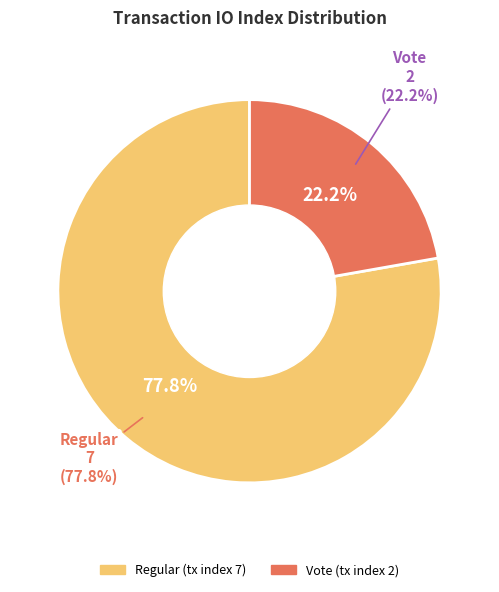

To the nearest percent, what is the difference between the largest and smallest slice percentages?

56%